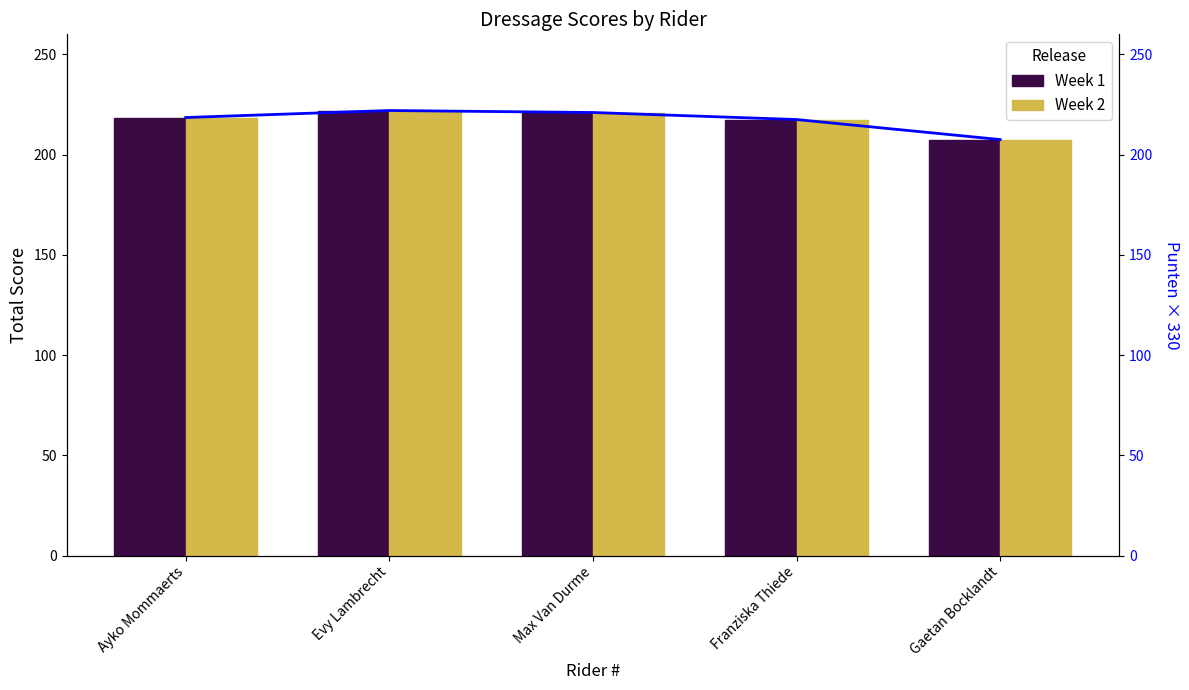

What is the highest value of the Week 2 series?

222.0